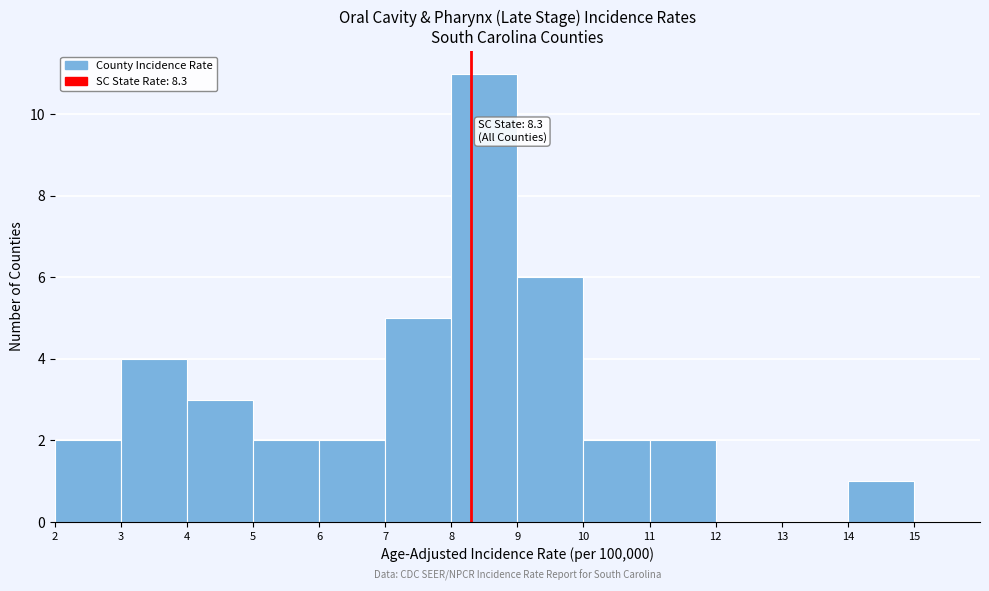

Which range on the x-axis has the tallest bar?

8 to 9